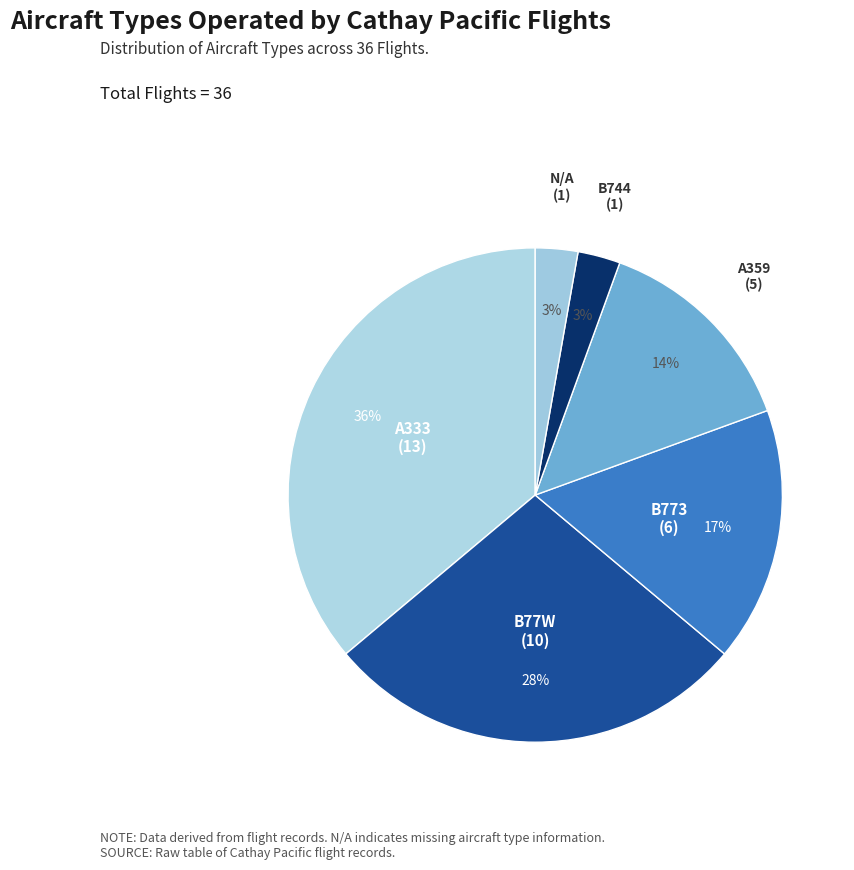

Does B77W account for over 50% of the chart?

No